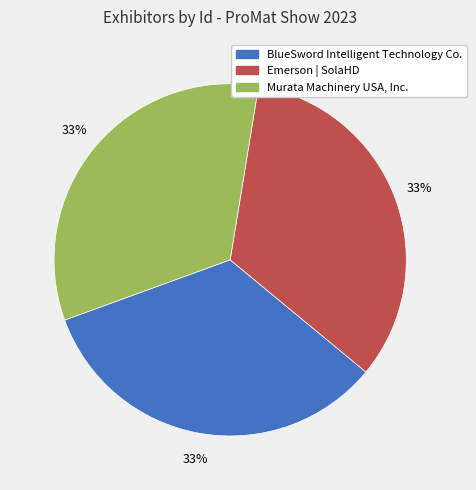

What is the ratio of the value at BlueSword Intelligent Technology Co. to the value at Murata Machinery USA, Inc.?

1.0